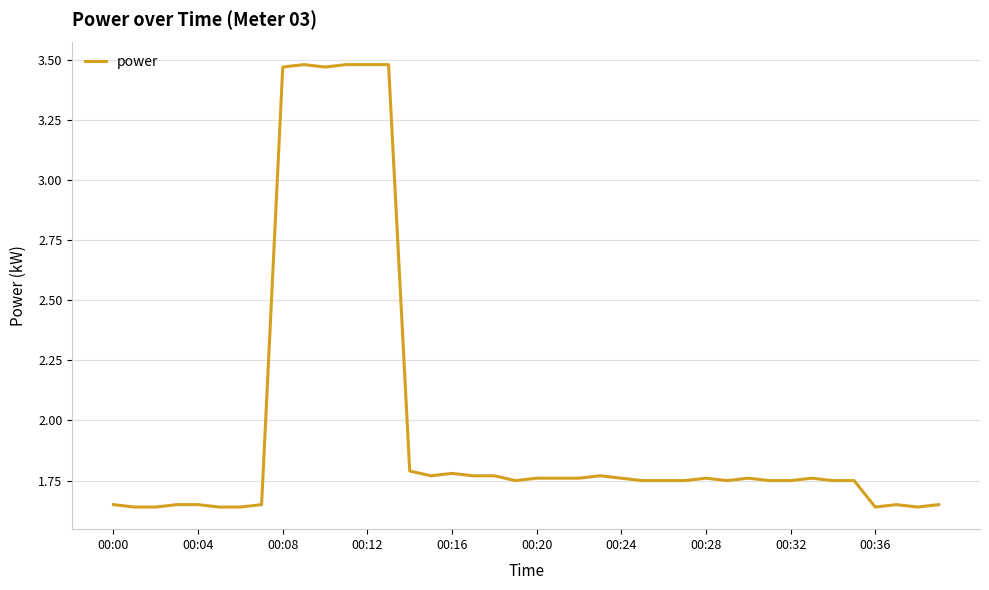

Reading left to right, list all the values displayed in this chart.

1.6	1.6	1.6	1.6	1.6	1.6	1.6	1.6	3.5	3.5	3.5	3.5	3.5	3.5	1.8	1.8	1.8	1.8	1.8	1.8	1.8	1.8	1.8	1.8	1.8	1.8	1.8	1.8	1.8	1.8	1.8	1.8	1.8	1.8	1.8	1.8	1.6	1.6	1.6	1.6